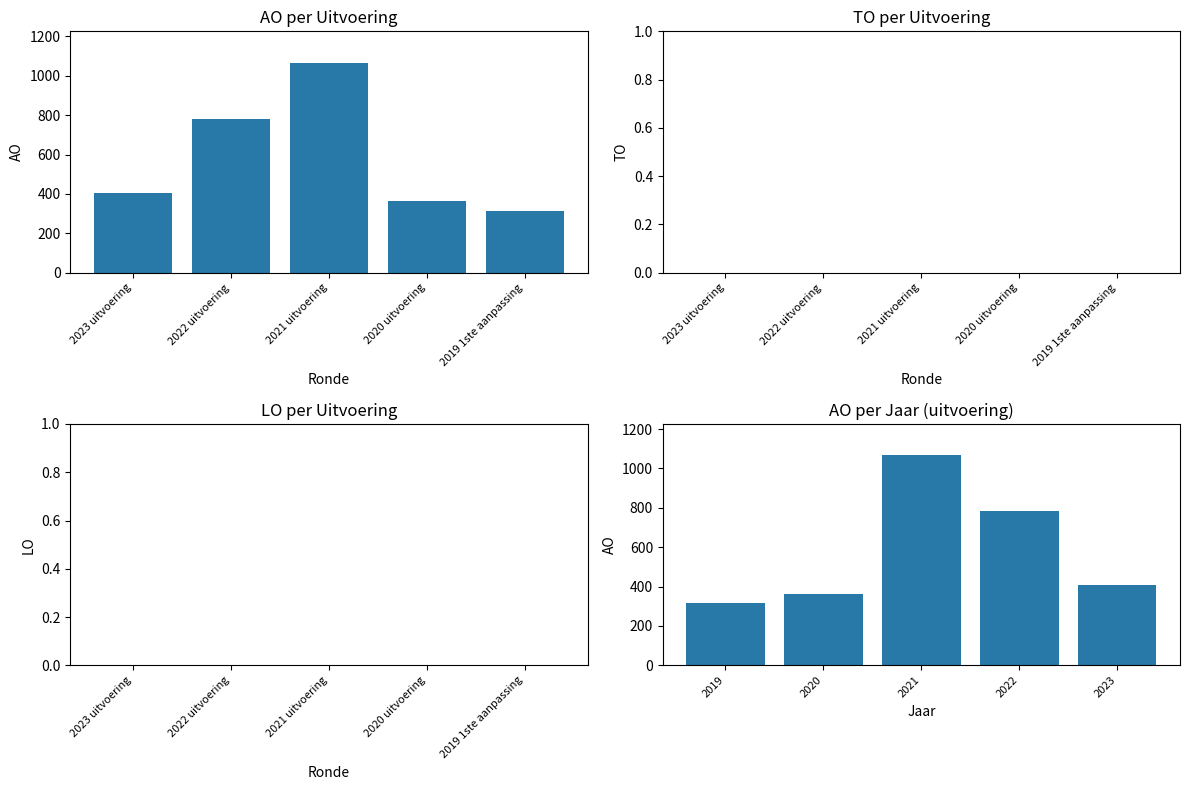

True or false: AO has a value of 395 at 2022.

False